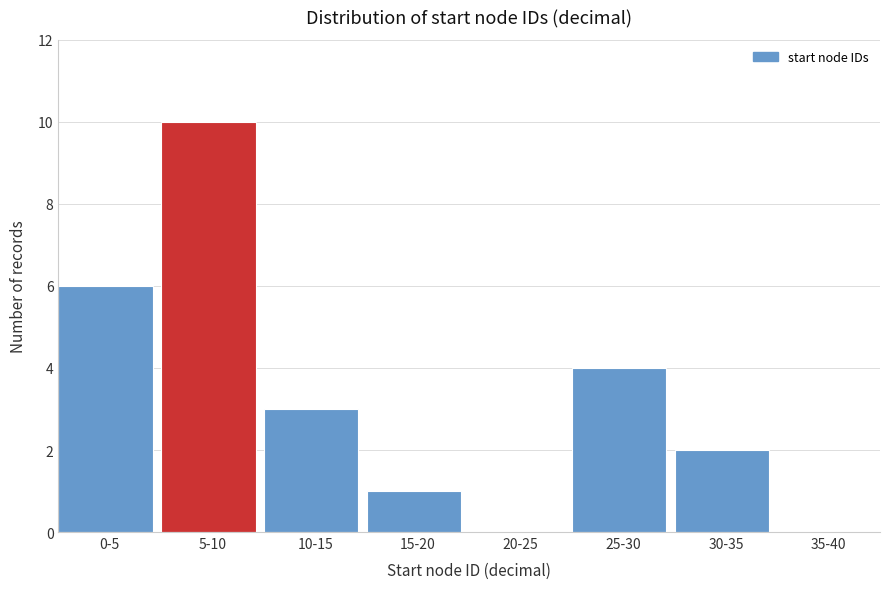

Reading left to right, extract all data points from this chart.

0-5=6	5-10=10	10-15=3	15-20=1	20-25=0	25-30=4	30-35=2	35-40=0